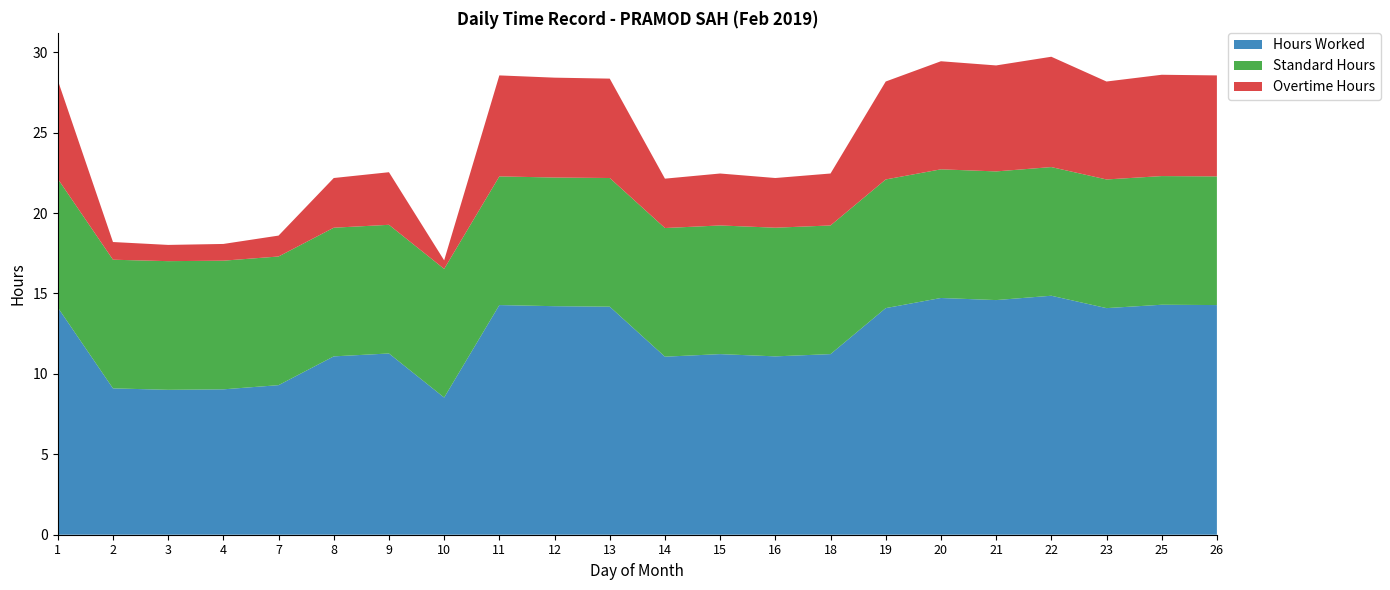

Reading left to right, what are all the values shown in this chart?

Hours Worked: 1=14.1	2=9.1	3=9.0	4=9.0	7=9.3	8=11.1	9=11.3	10=8.5	11=14.3	12=14.2	13=14.2	14=11.1	15=11.2	16=11.1	18=11.2	19=14.1	20=14.7	21=14.6	22=14.9	23=14.1	25=14.3	26=14.3
Standard Hours: 1=8.0	2=8.0	3=8.0	4=8.0	7=8.0	8=8.0	9=8.0	10=8.0	11=8.0	12=8.0	13=8.0	14=8.0	15=8.0	16=8.0	18=8.0	19=8.0	20=8.0	21=8.0	22=8.0	23=8.0	25=8.0	26=8.0
Overtime Hours: 1=6.1	2=1.1	3=1.0	4=1.0	7=1.3	8=3.1	9=3.3	10=0.5	11=6.3	12=6.2	13=6.2	14=3.1	15=3.2	16=3.1	18=3.2	19=6.1	20=6.7	21=6.6	22=6.9	23=6.1	25=6.3	26=6.3